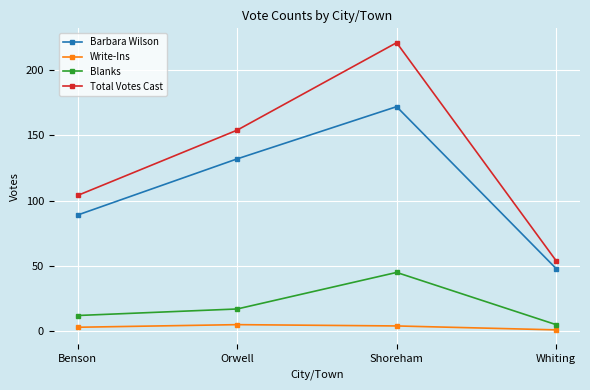

What is the average value of the Total Votes Cast series?

133